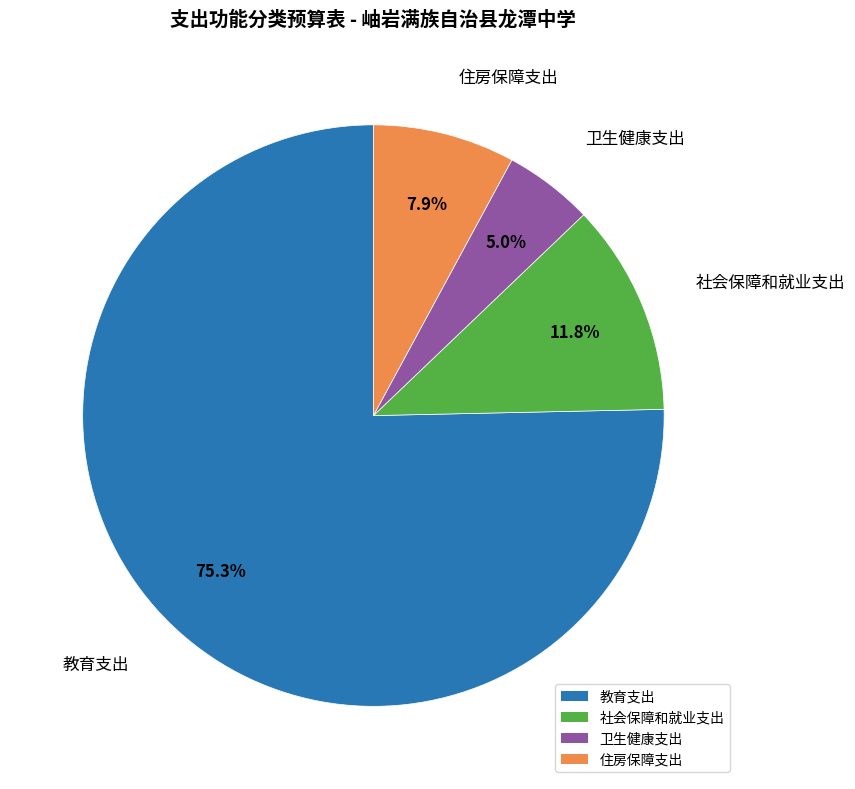

What percentage is the 社会保障和就业支出 slice, to the nearest percent?

12%